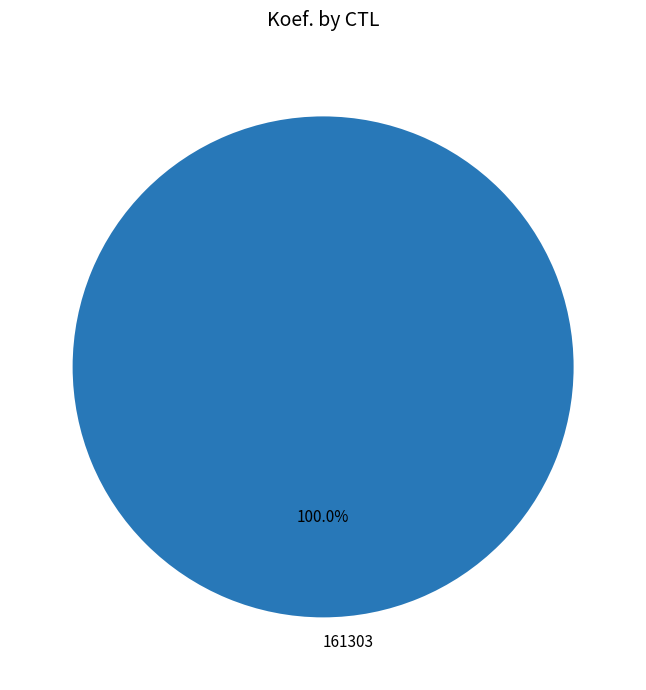

True or false: 161303 accounts for 86% of the total.

False